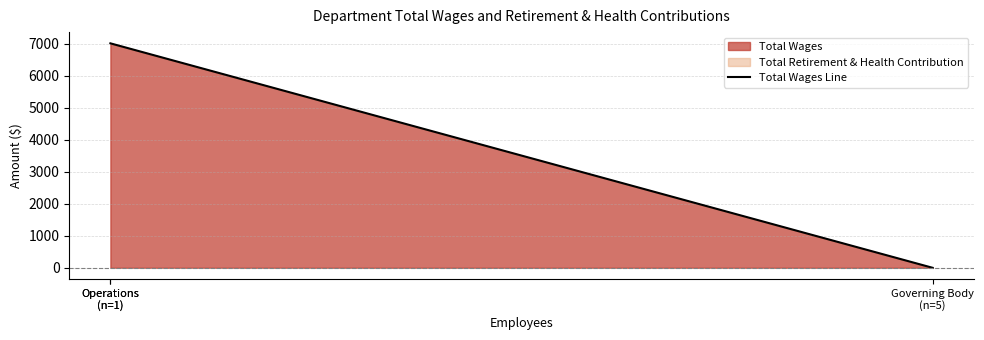

Which has a higher value, Governing Body
(n=5) or Operations
(n=1)?

Operations
(n=1)